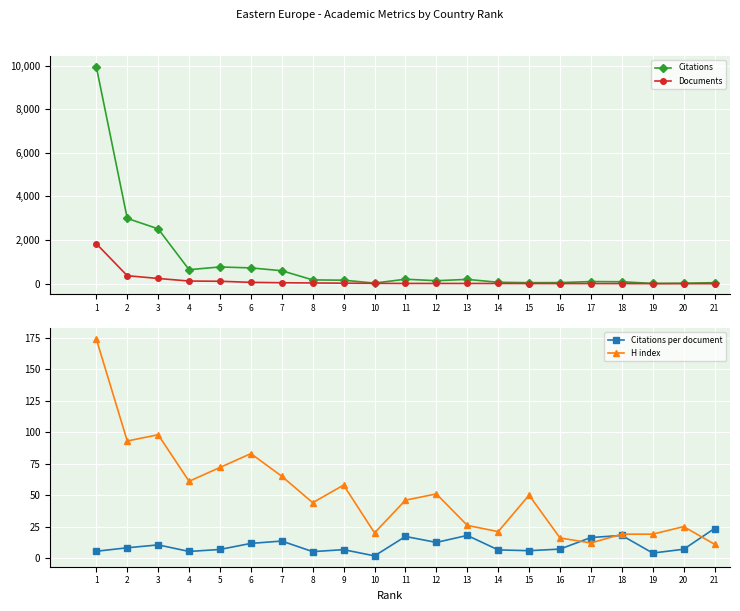

After their last crossing, which series has the higher values: H index or Citations per document?

Citations per document